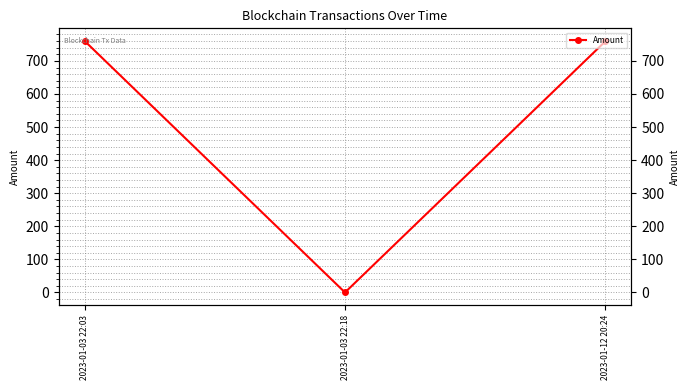

What is the average value?

506.6